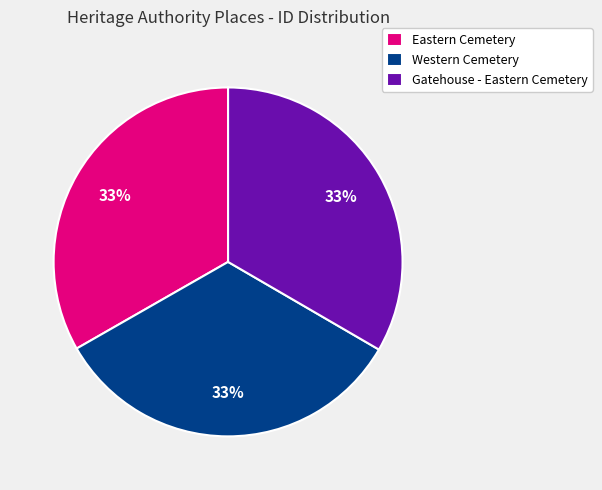

Is the sum of Western Cemetery and Gatehouse - Eastern Cemetery greater than half?

Yes